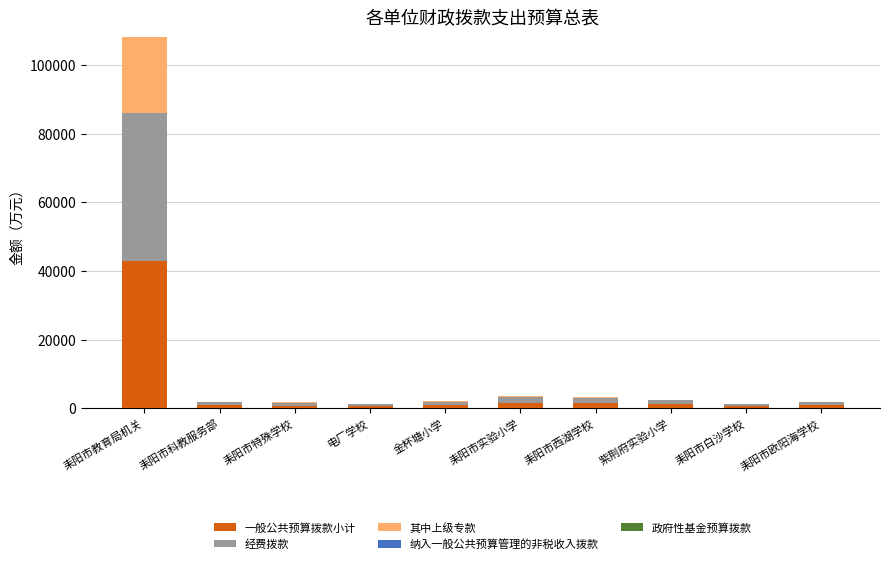

At which category is the sum across all series the highest?

耒阳市教育局机关